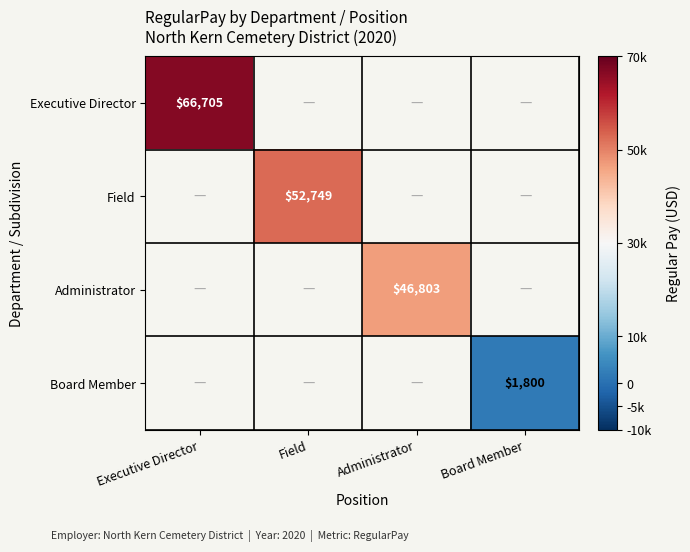

The Administrator series shows 46803 at Administrator. True or false?

True